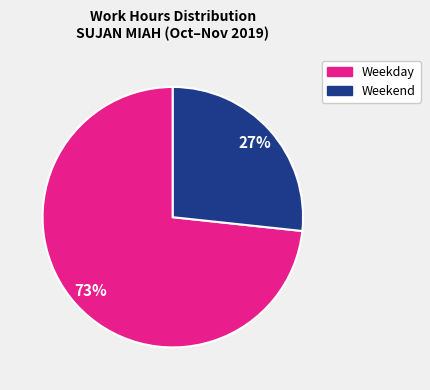

Is there a majority slice in this chart?

Yes